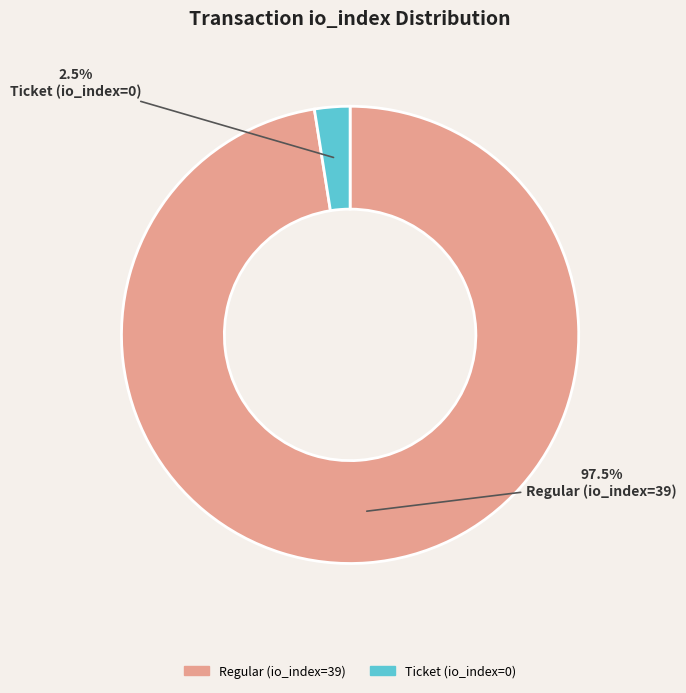

Rank the categories by value from highest to lowest.

Regular (io_index=39), Ticket (io_index=0)